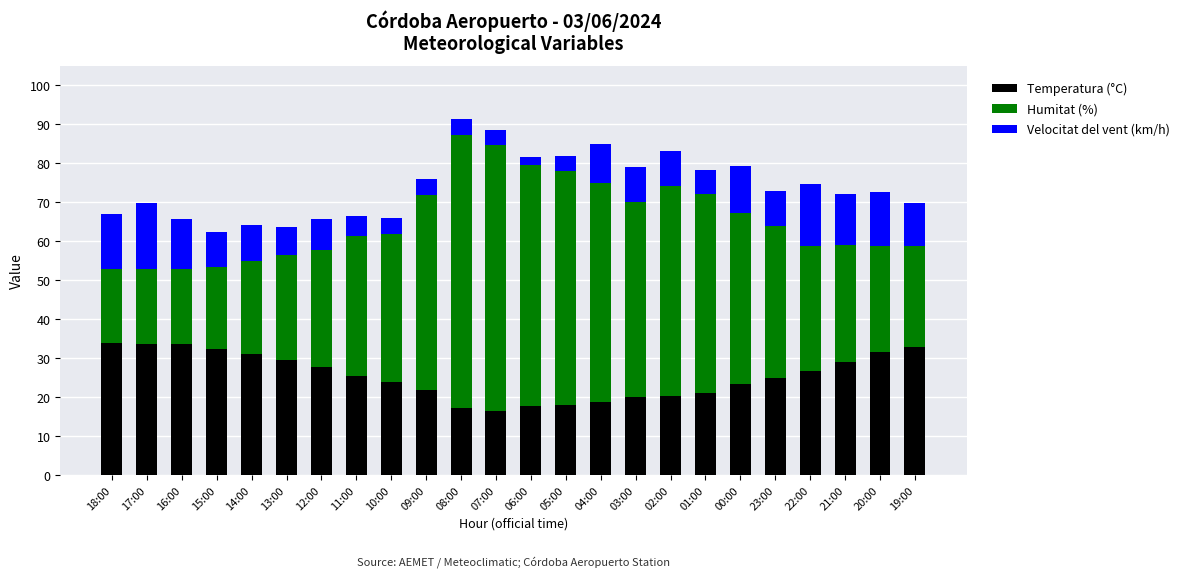

What is the total value across all series at 14:00?

64.1